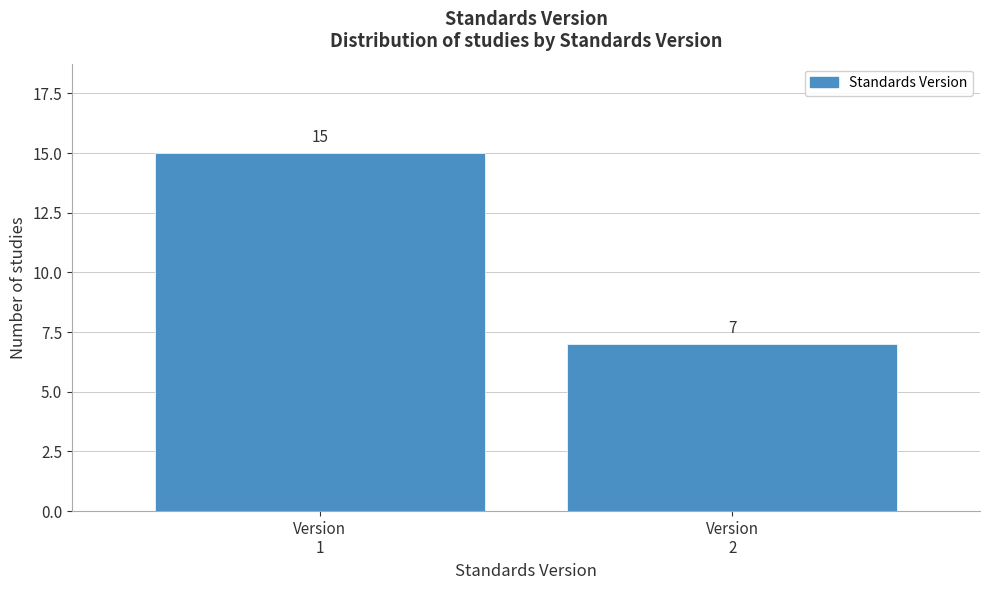

Reading left to right, transcribe all the data shown in this chart.

15	7